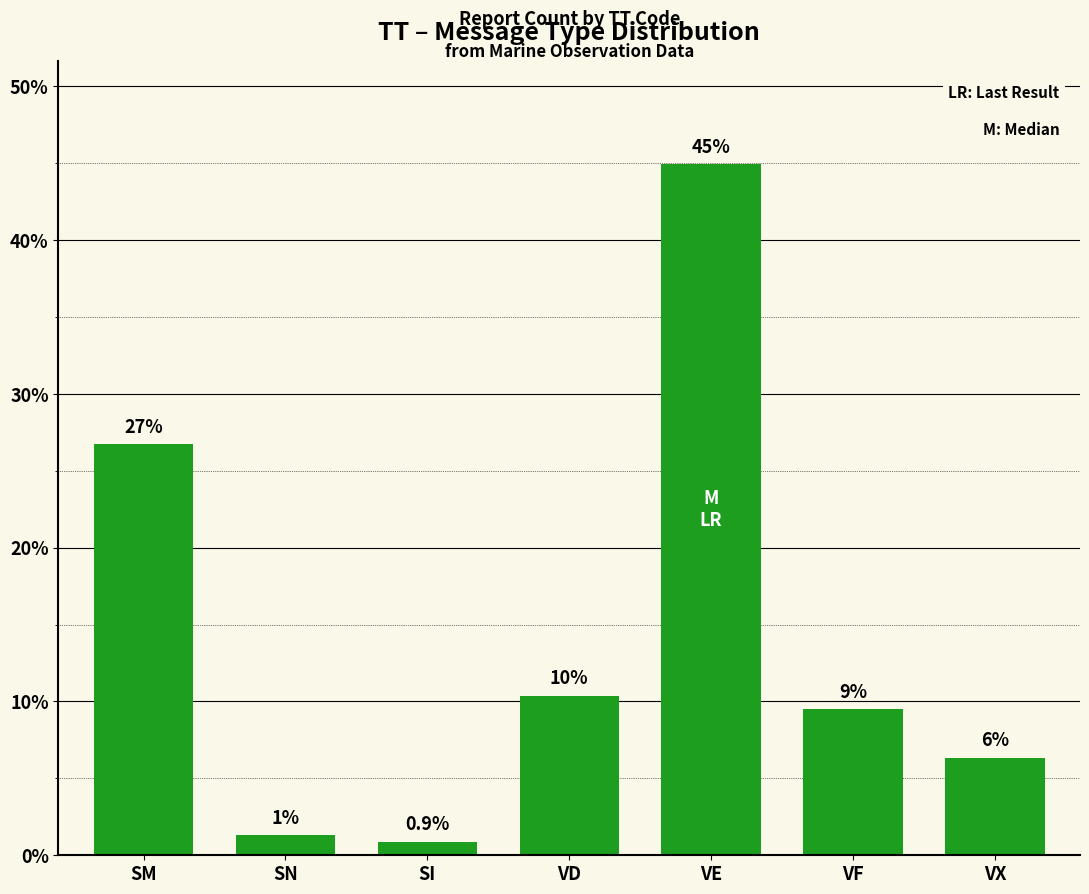

What is the difference between the values at VD and VF?

0.9